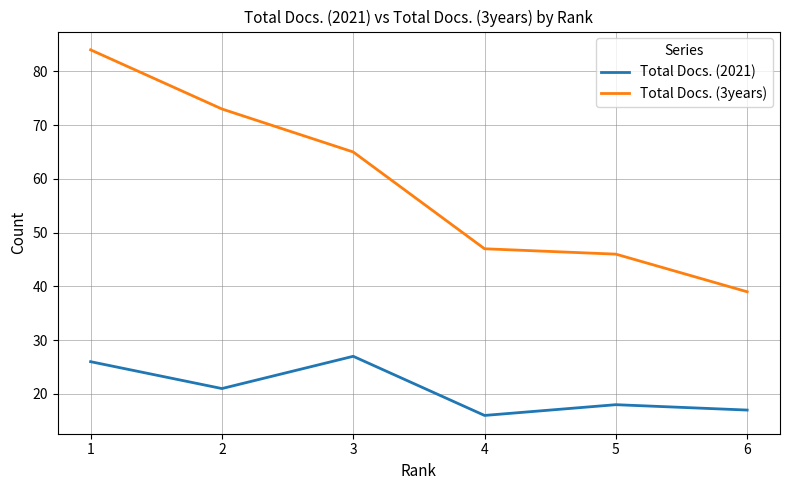

Reading left to right, transcribe all the data shown in this chart.

Total Docs. (2021): 1=26	2=21	3=27	4=16	5=18	6=17
Total Docs. (3years): 1=84	2=73	3=65	4=47	5=46	6=39